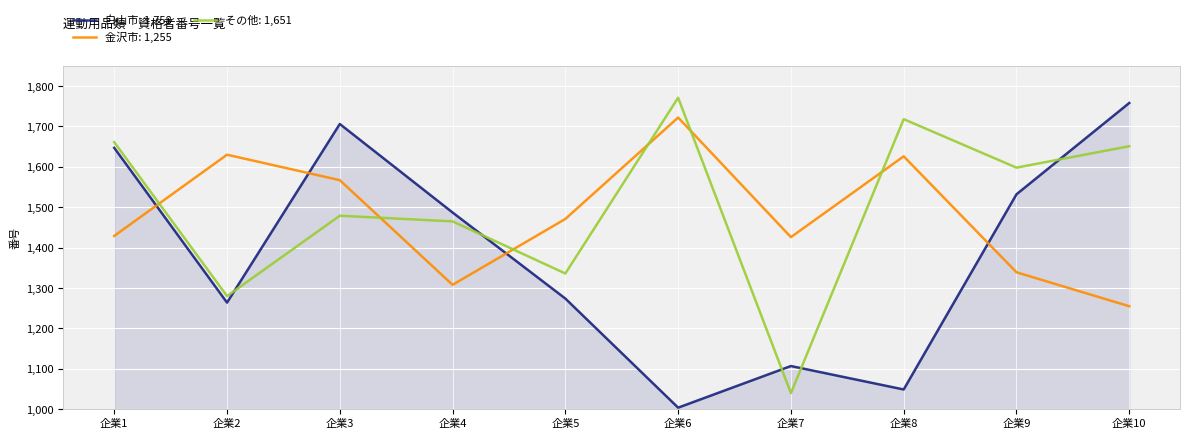

After their last crossing, which series has the higher values: 金沢市: 1,255 or その他: 1,651?

その他: 1,651